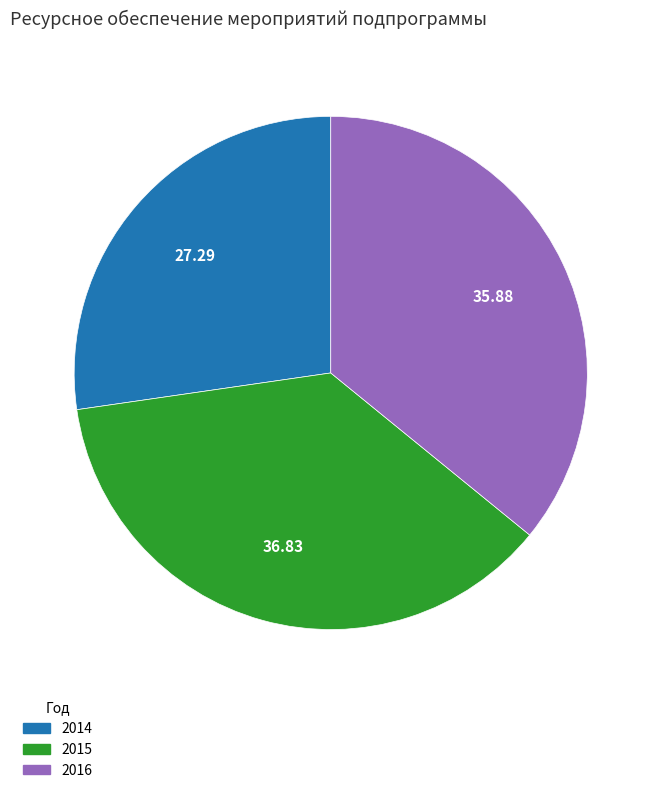

Does any single category account for the majority?

No